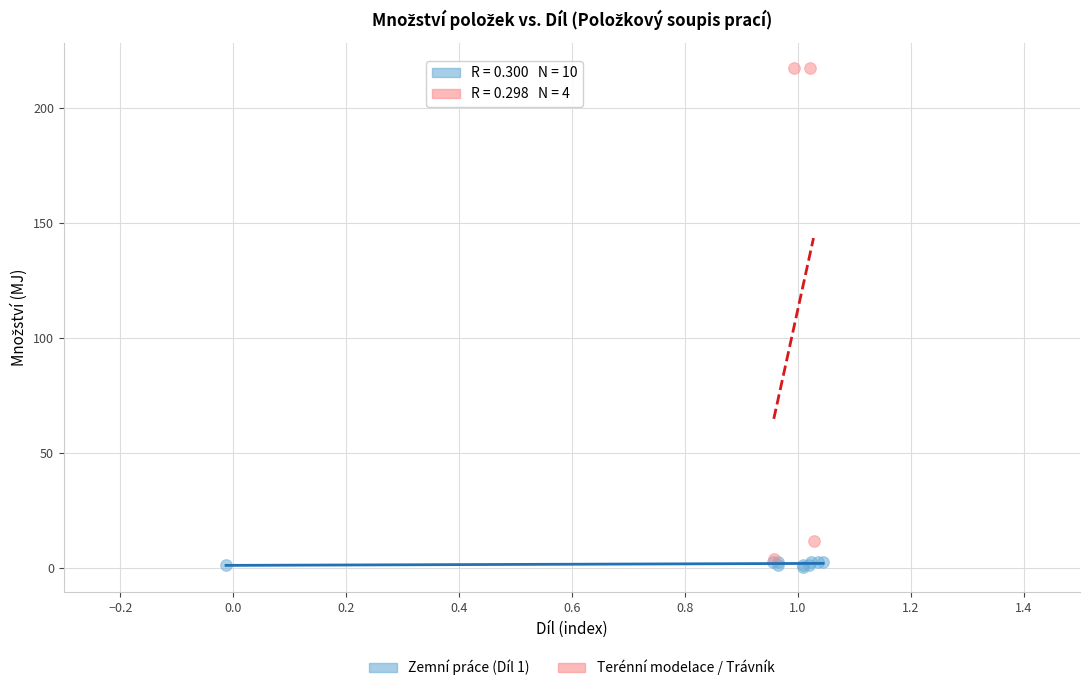

Which series contains the highest Y value?

Terénní modelace / Trávník